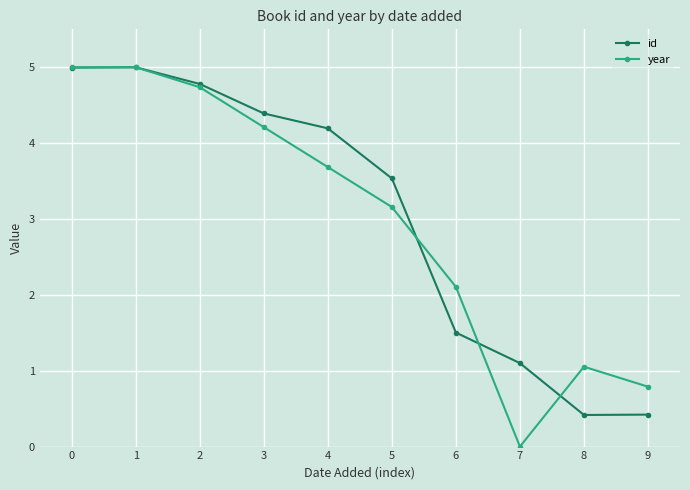

What is the difference between the maximum and second lowest values in the id series?

4.6